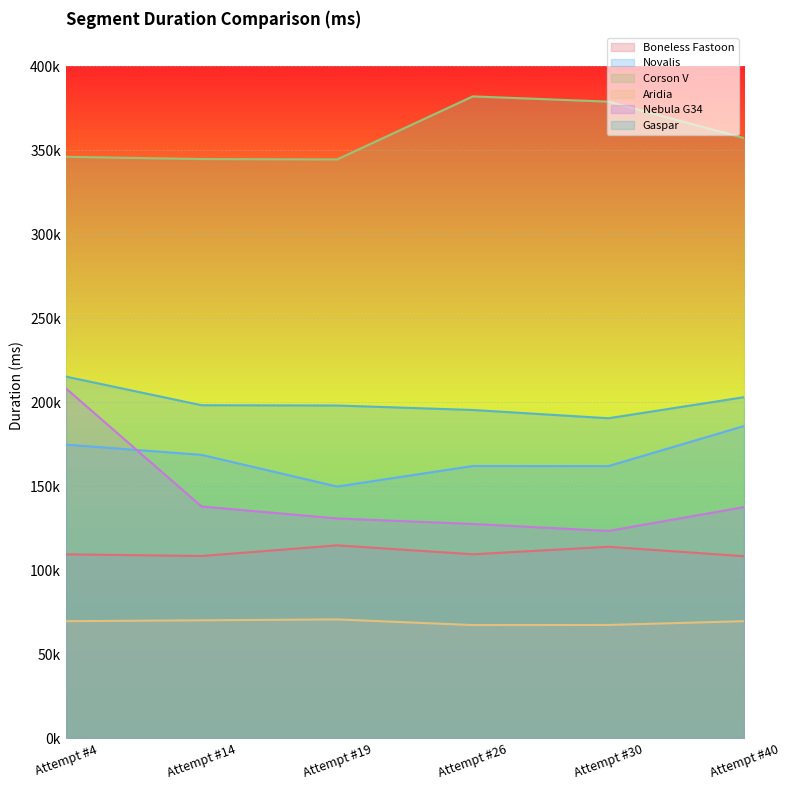

Read the Nebula G34 value at Attempt #26.

127639